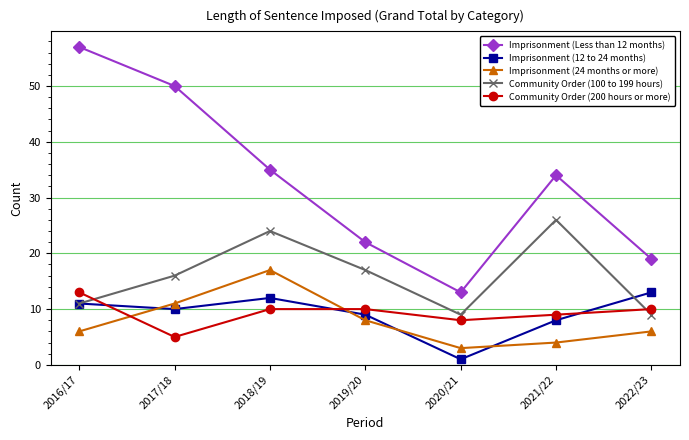

Count the Community Order (200 hours or more) values in the range 8 to 10.

5